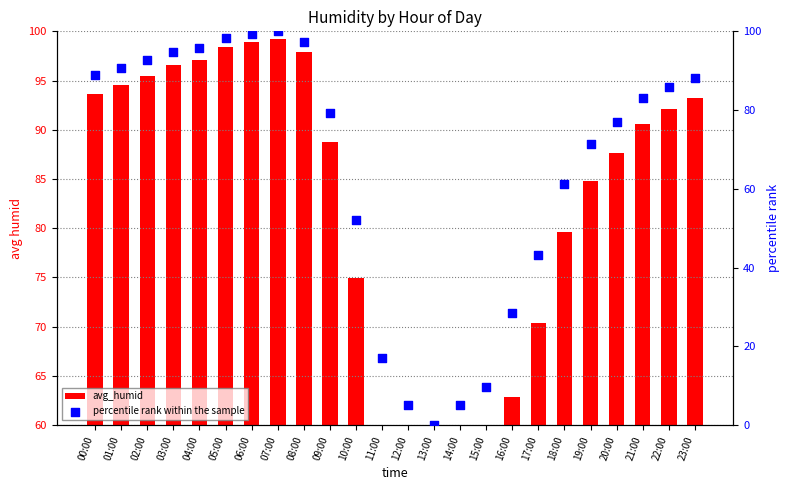

What are all the series names shown in the legend?

avg_humid, percentile rank within the sample